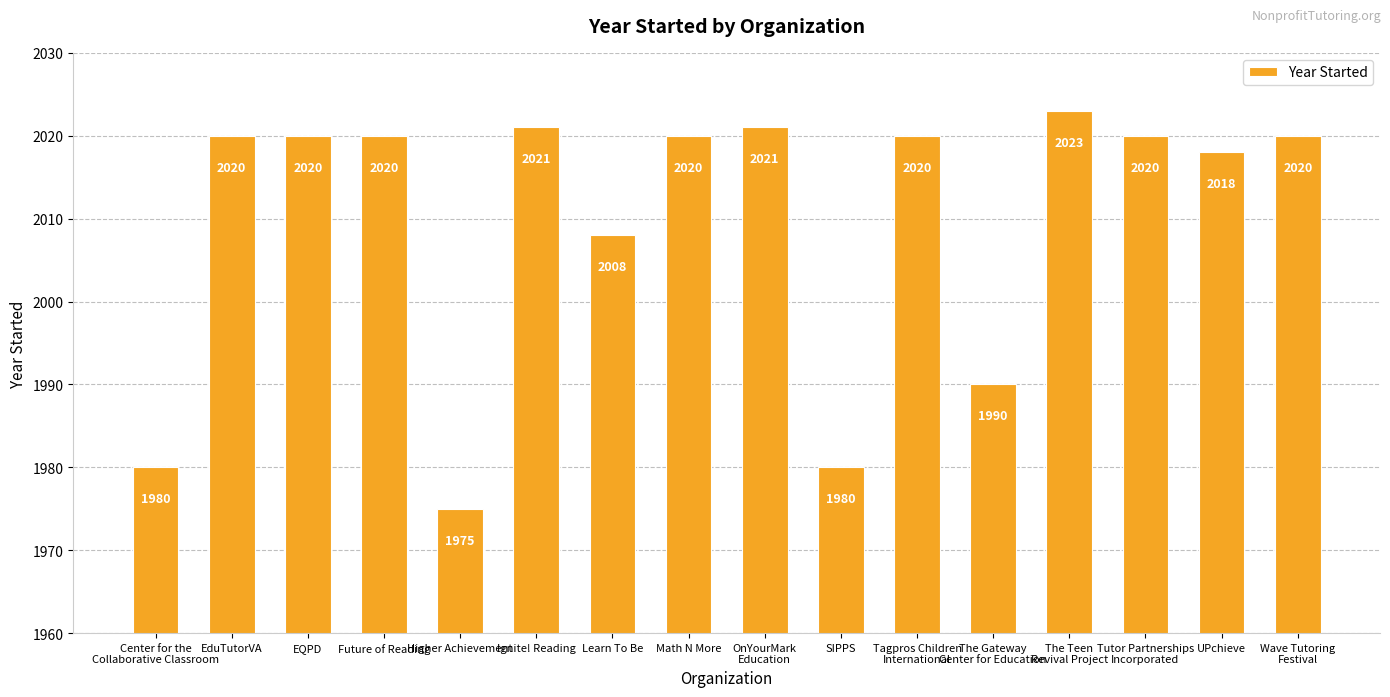

Is it true that the value at SIPPS is 1980?

True